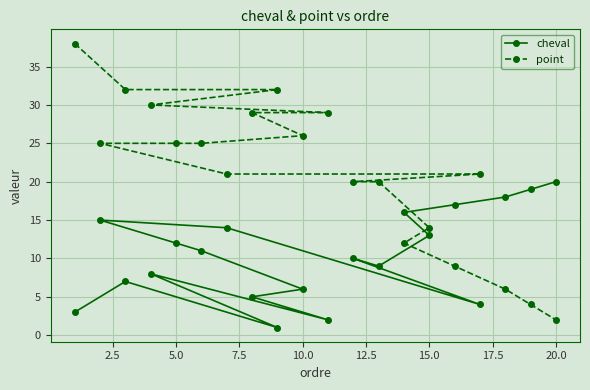

After their last crossing, which series has the higher values: point or cheval?

cheval